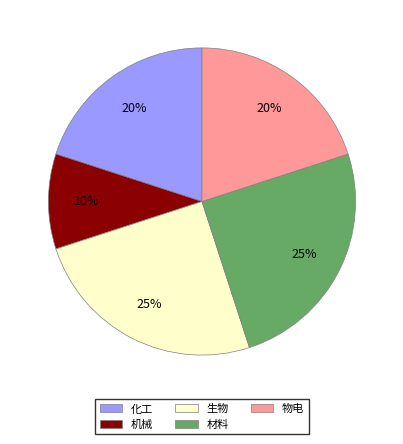

Count the number of slices in the pie.

5